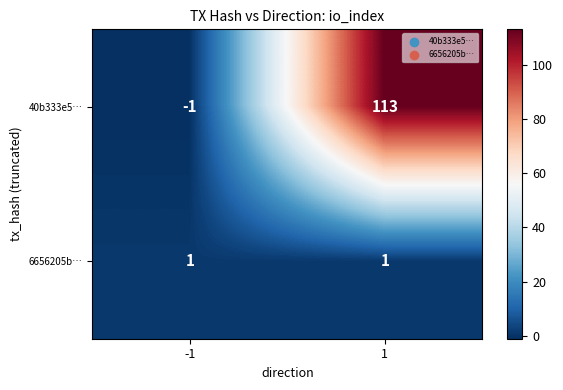

Count the number of data series in this chart.

2